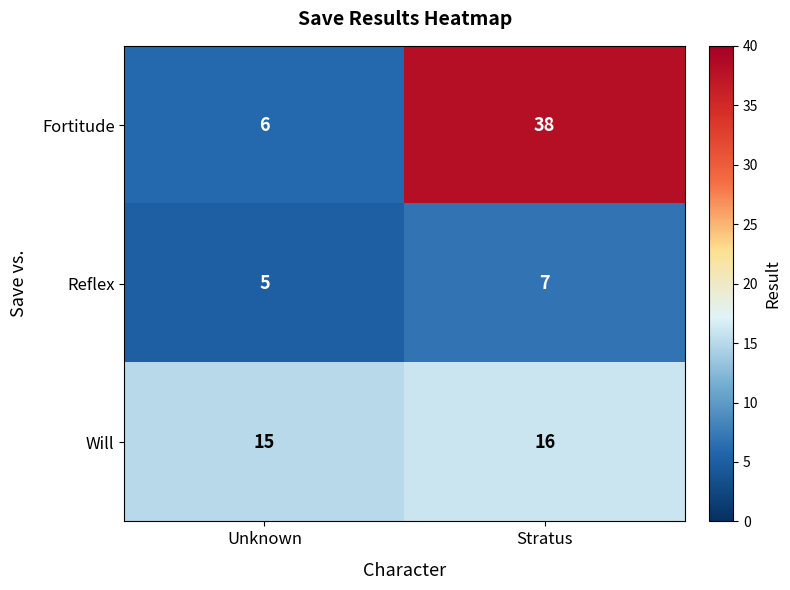

What is the sum of all Reflex values?

12